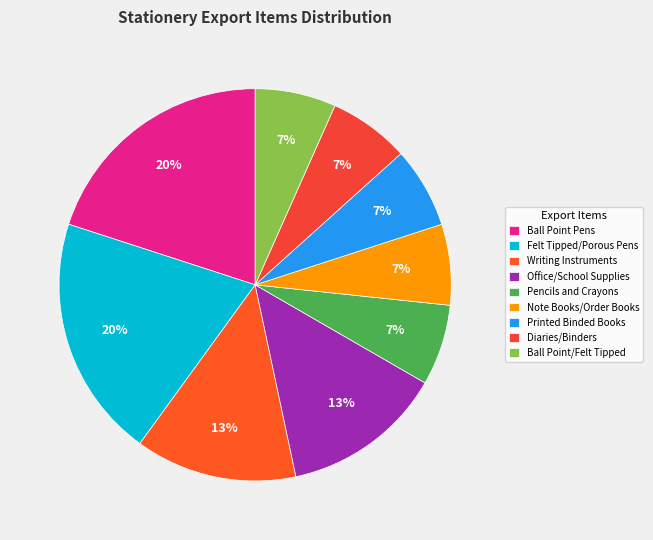

To the nearest percent, what percentage of the pie is Office/School Supplies?

13%